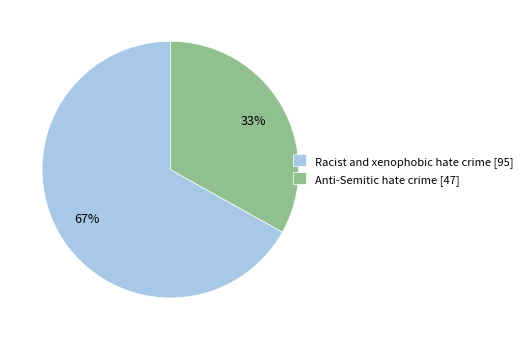

Which category has the smallest portion of the pie?

Anti-Semitic hate crime